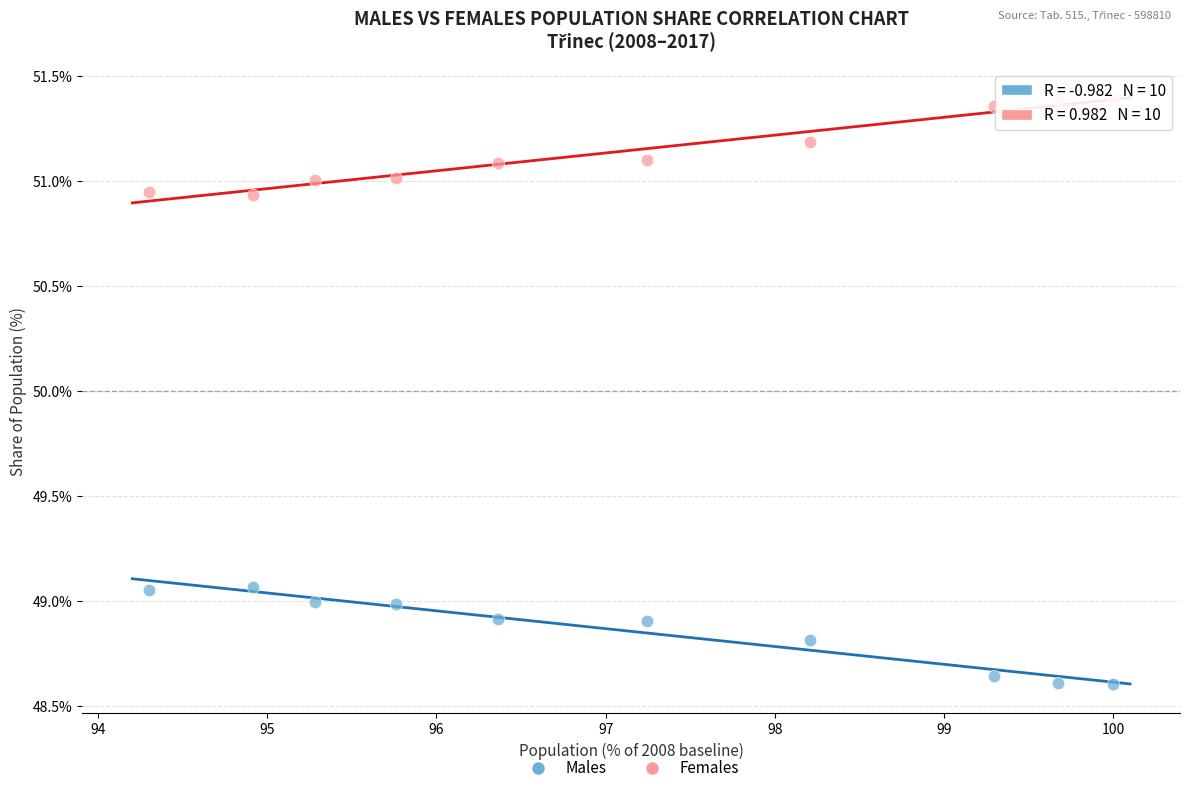

Which series contains the highest Y value?

Females